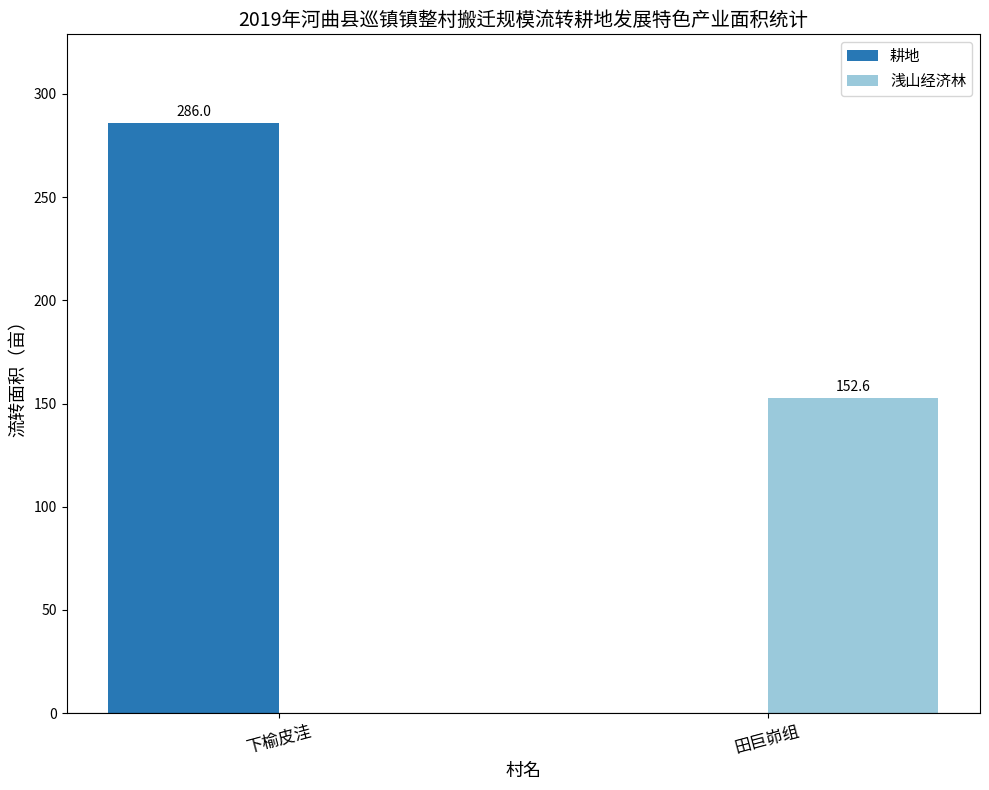

Reading left to right, what are all the values shown in this chart?

耕地: 286.0	0.0
浅山经济林: 0.0	152.6